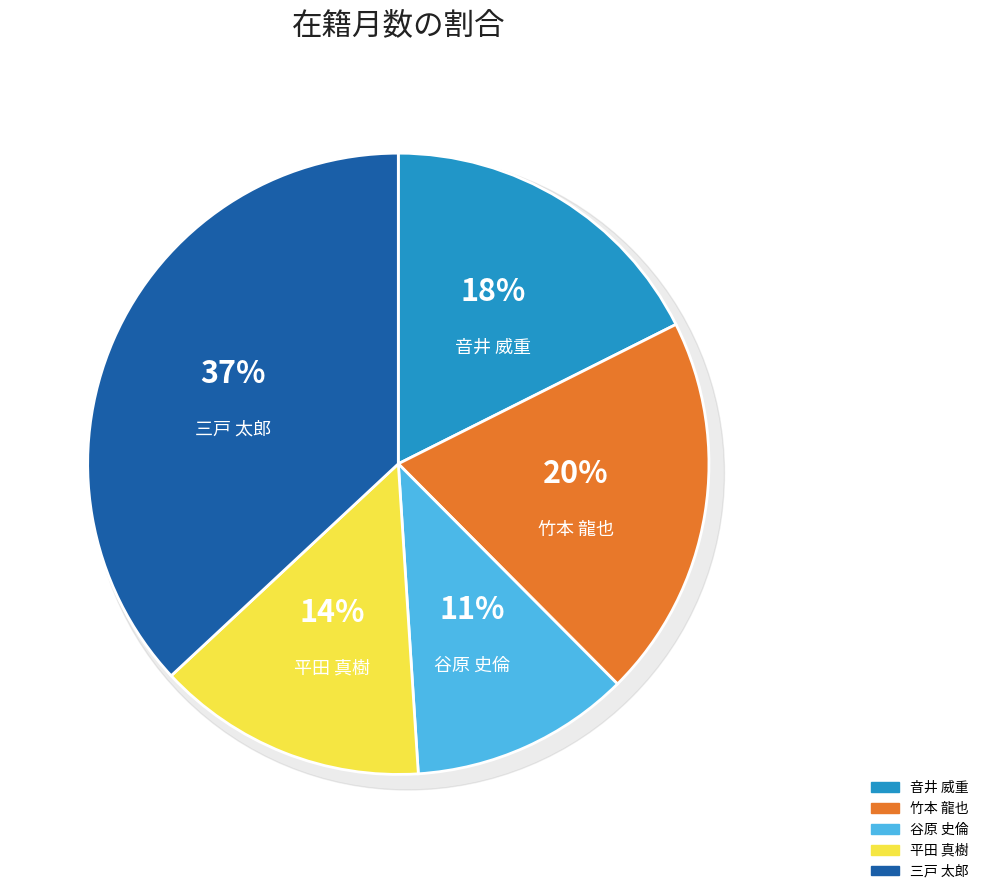

To the nearest percent, what portion does 谷原 史倫 represent?

11%